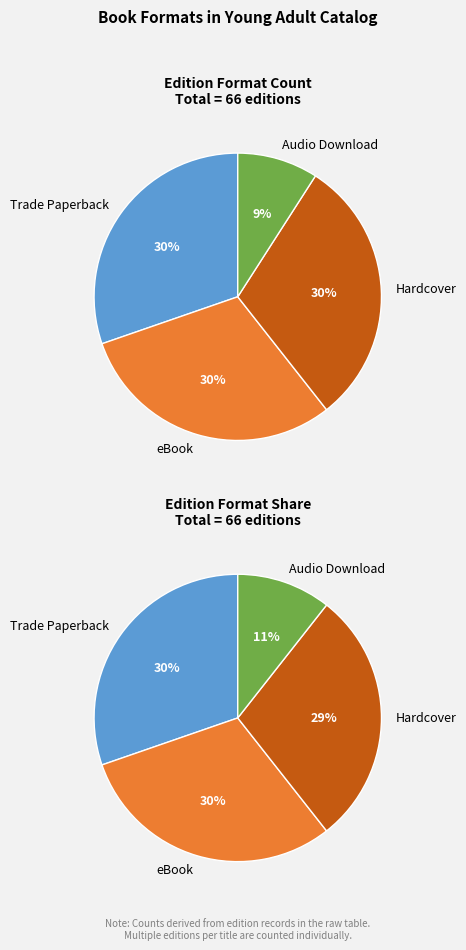

Is it true that eBook is 30% of the pie?

True